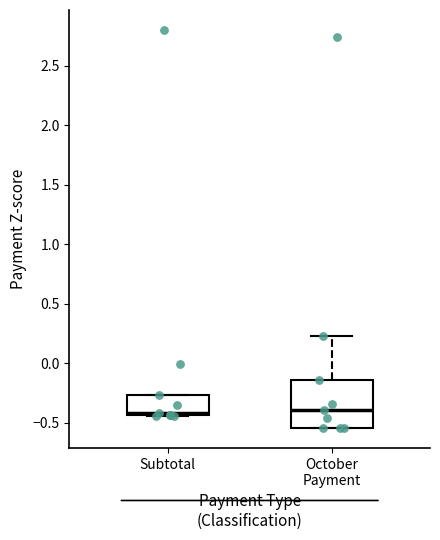

Reading left to right, read every box against the y-axis: the position of its median line, the range the box covers, and the ends of its whiskers. The values are not printed on the chart, so give them approximately, as read against the axis.

Subtotal: median -0.40, box -0.45 to -0.25, whiskers -0.45 to -0.25
October Payment: median -0.40, box -0.55 to -0.15, whiskers -0.55 to 0.25